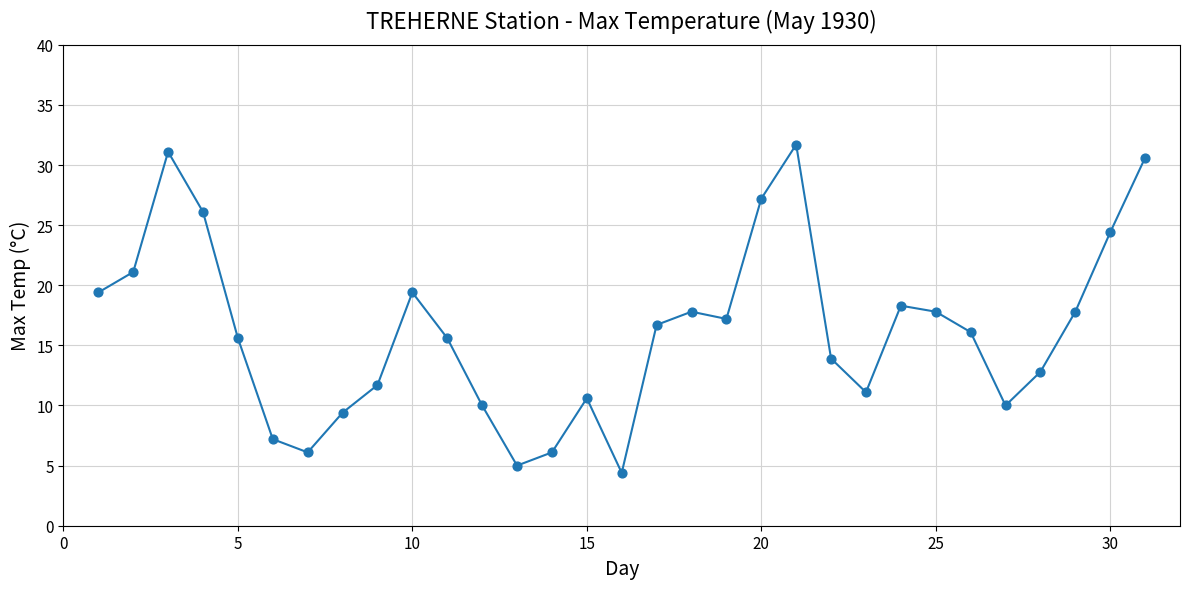

What is the difference between the maximum and minimum values?

27.3